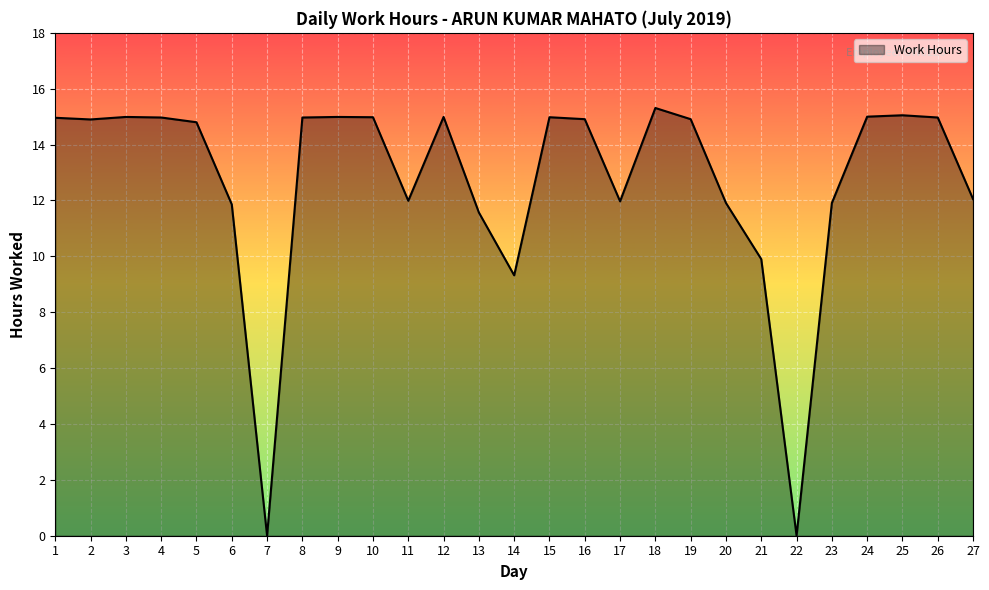

What is the maximum value shown in the chart?

15.3